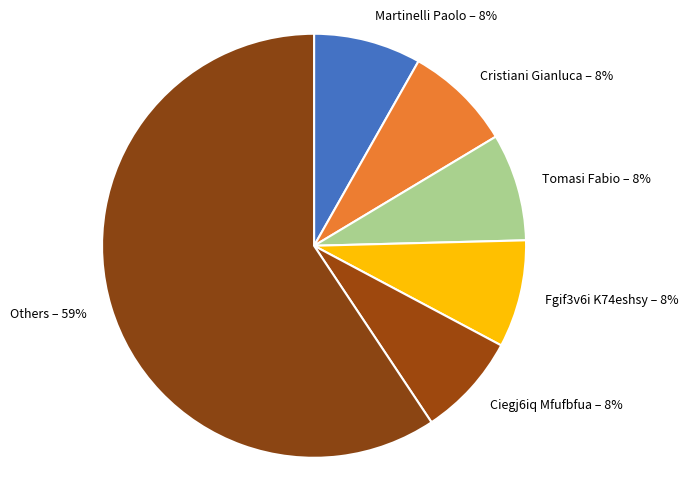

Do Cristiani Gianluca and Others together represent more than half of the pie?

Yes